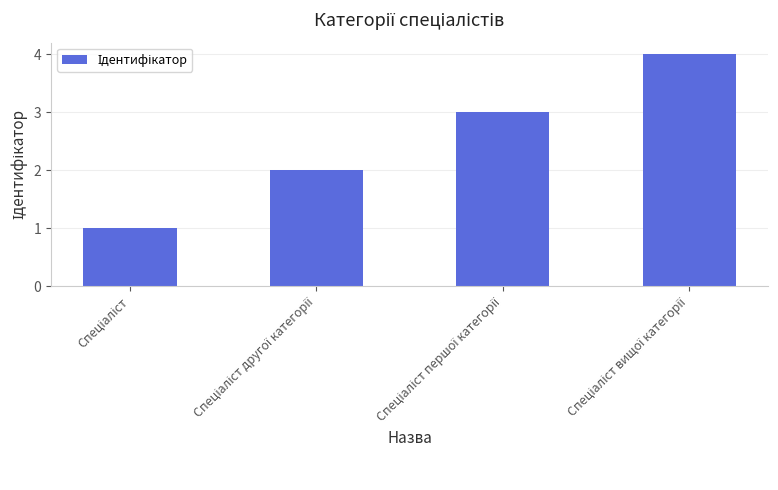

What is the greatest value displayed?

4